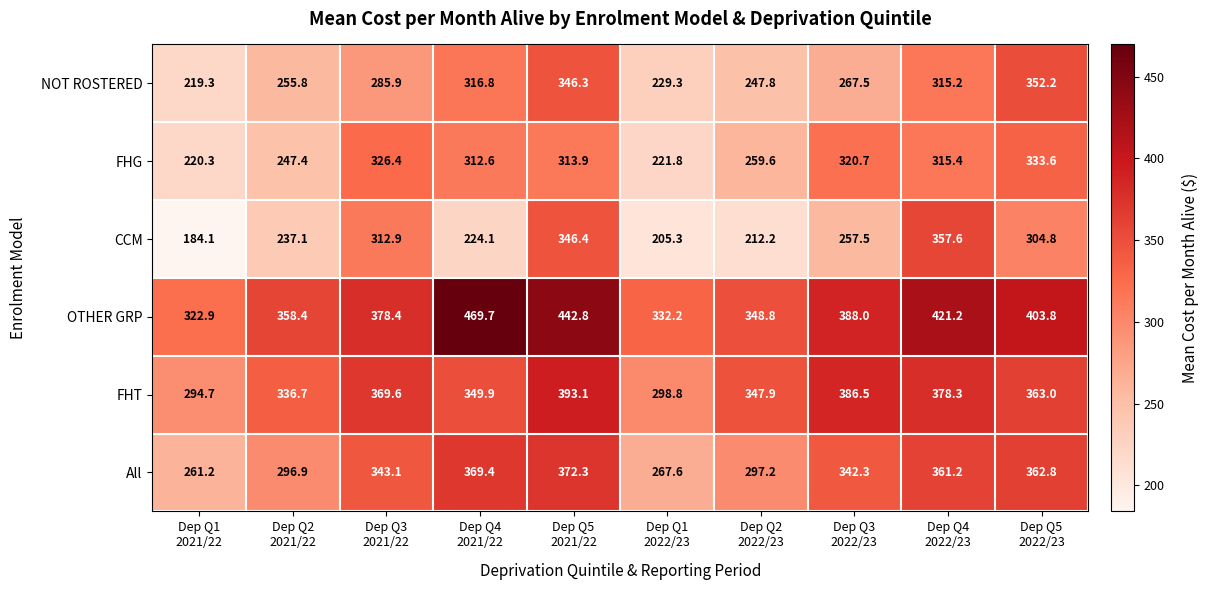

What is the difference between the highest and lowest values at Dep Q1
2022/23?

126.9